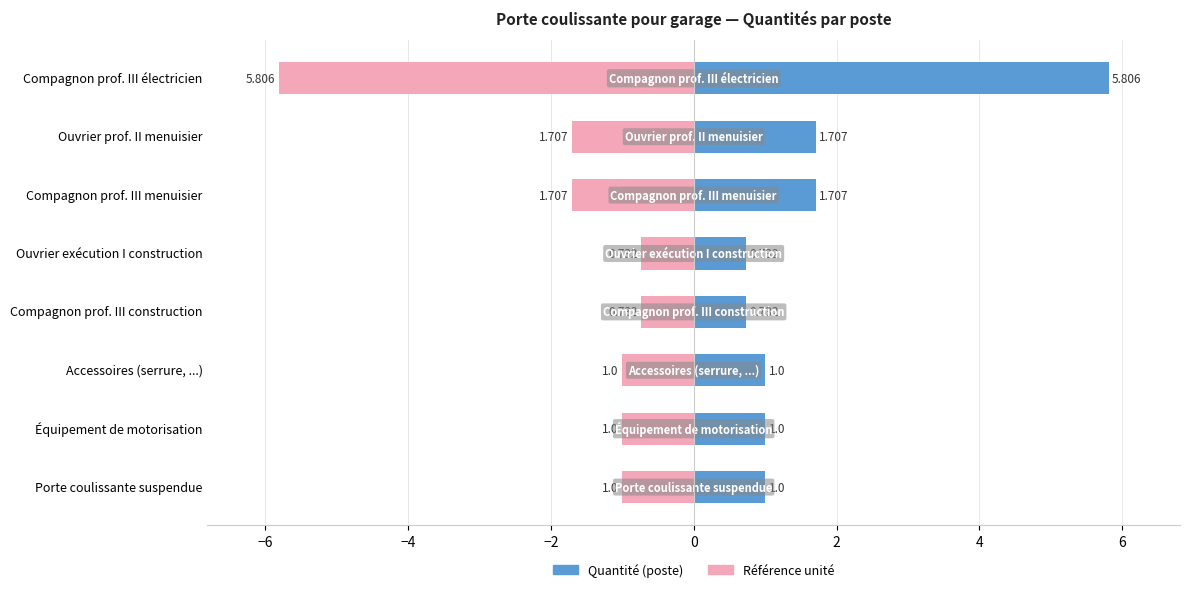

Does the chart contain stacked bars?

No